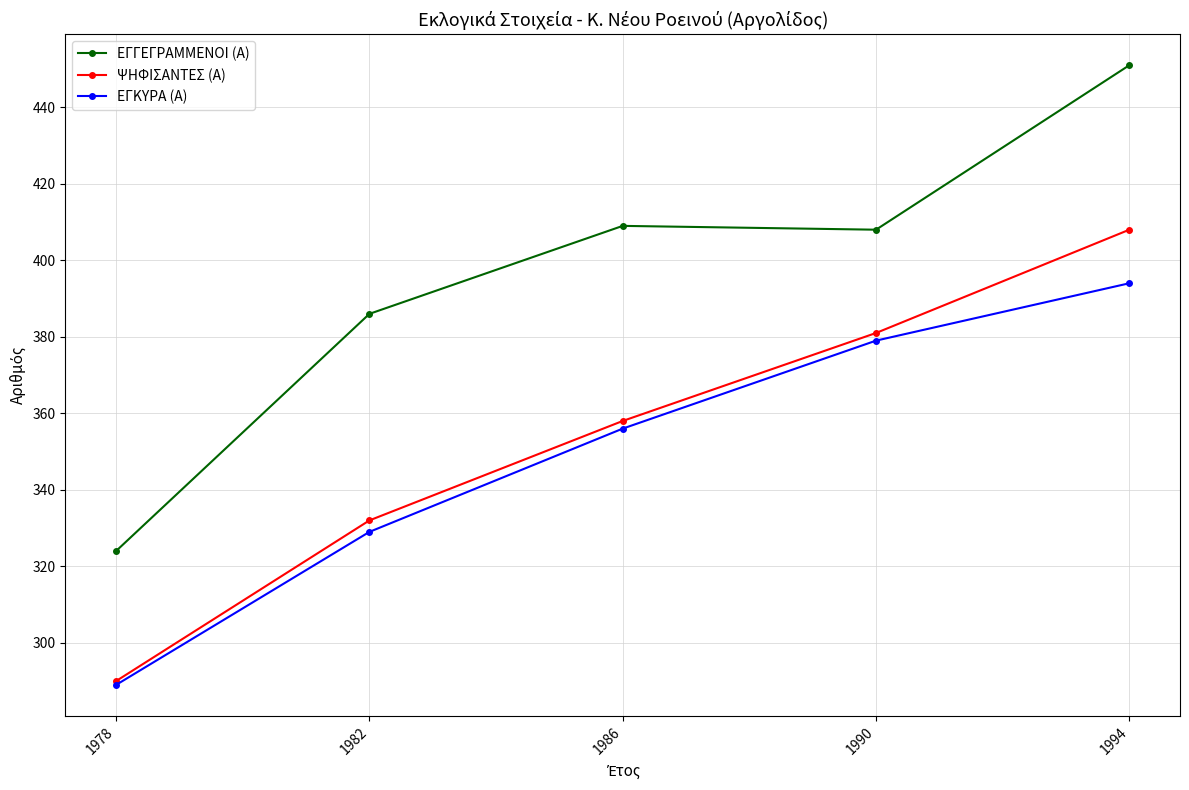

Reading left to right, extract all data points from this chart.

ΕΓΓΕΓΡΑΜΜΕΝΟΙ (Α): 1978=324	1982=386	1986=409	1990=408	1994=451
ΨΗΦΙΣΑΝΤΕΣ (Α): 1978=290	1982=332	1986=358	1990=381	1994=408
ΕΓΚΥΡΑ (Α): 1978=289	1982=329	1986=356	1990=379	1994=394